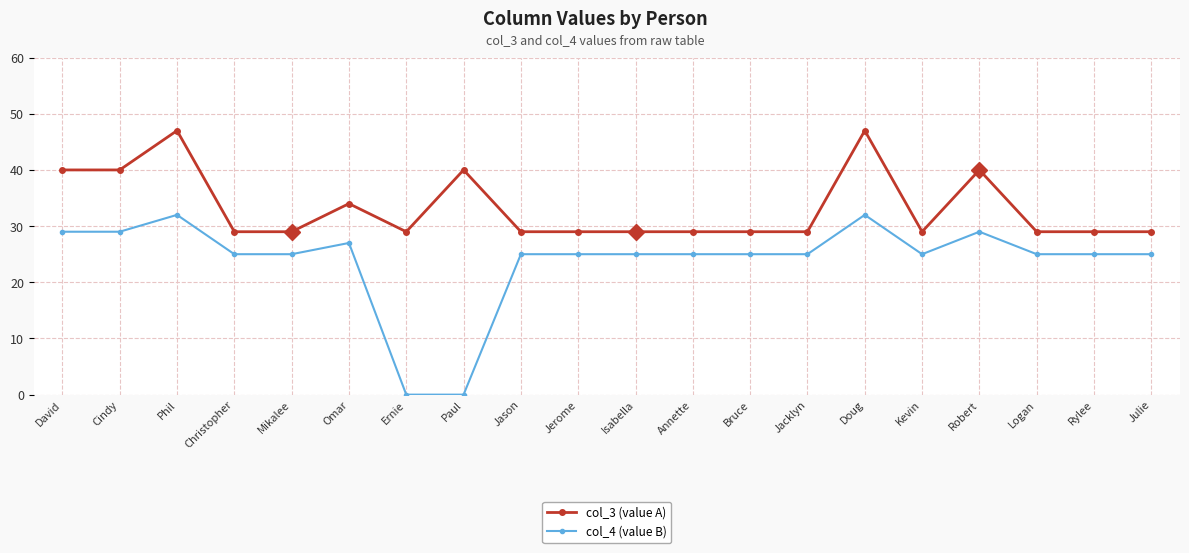

Reading right to left, list all the values displayed in this chart.

col_3 (value A): Julie=29	Rylee=29	Logan=29	Robert=40	Kevin=29	Doug=47	Jacklyn=29	Bruce=29	Annette=29	Isabella=29	Jerome=29	Jason=29	Paul=40	Ernie=29	Omar=34	Mikalee=29	Christopher=29	Phil=47	Cindy=40	David=40
col_4 (value B): Julie=25	Rylee=25	Logan=25	Robert=29	Kevin=25	Doug=32	Jacklyn=25	Bruce=25	Annette=25	Isabella=25	Jerome=25	Jason=25	Paul=0	Ernie=0	Omar=27	Mikalee=25	Christopher=25	Phil=32	Cindy=29	David=29